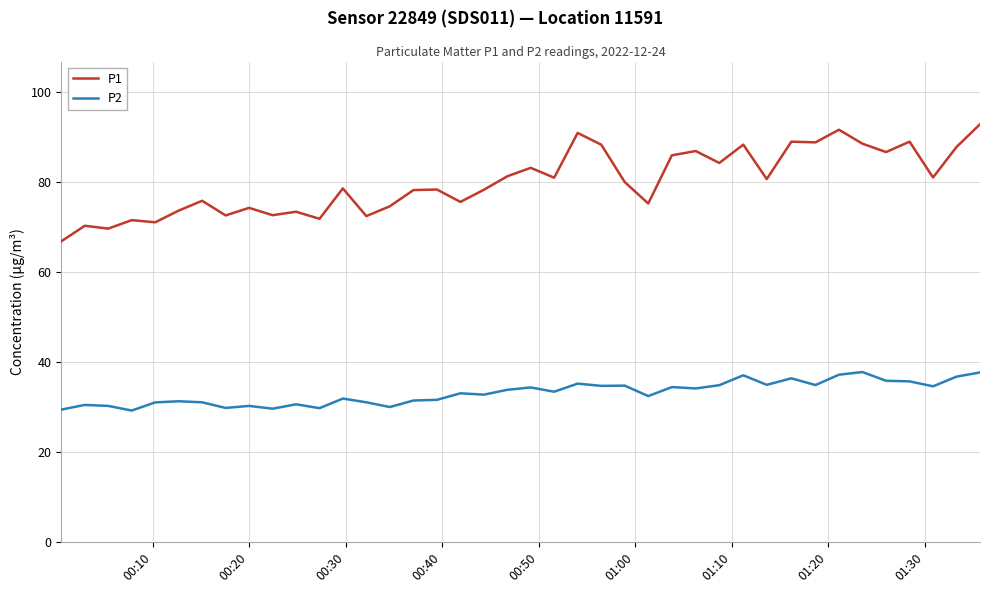

How many lines are shown in the chart?

2